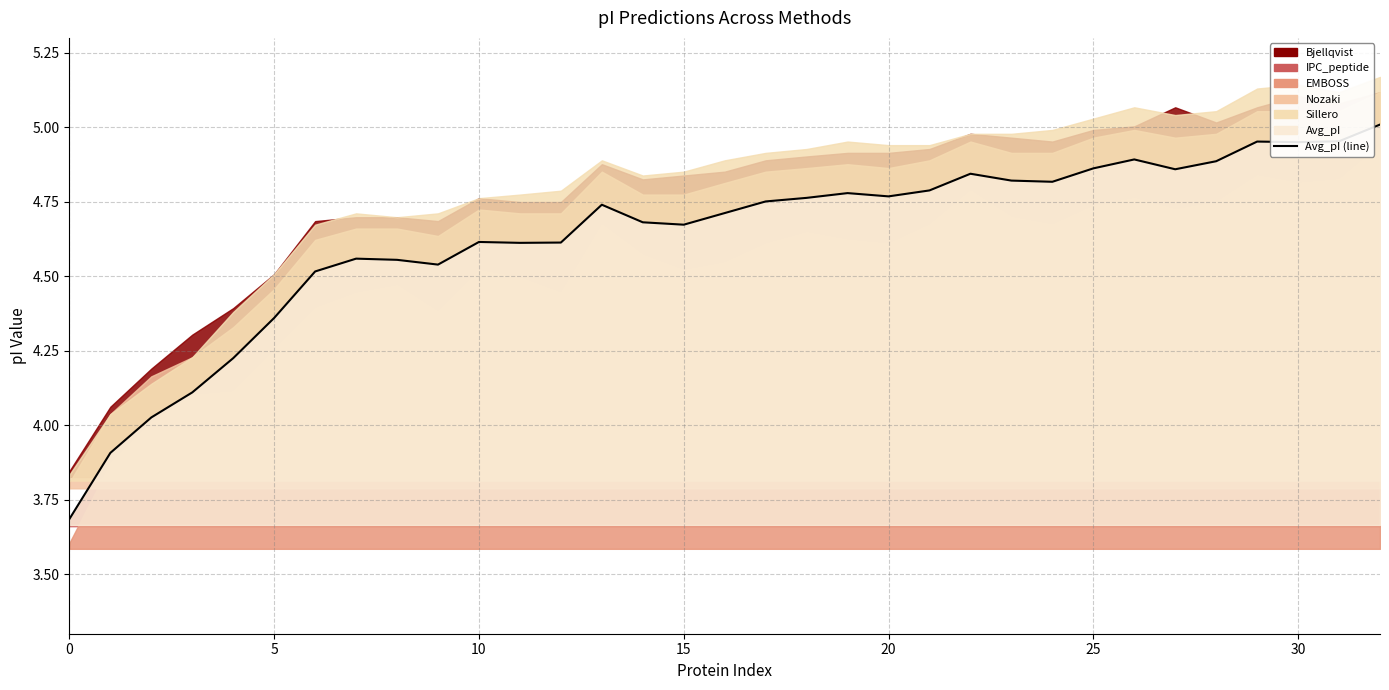

What is the average value?

4.6